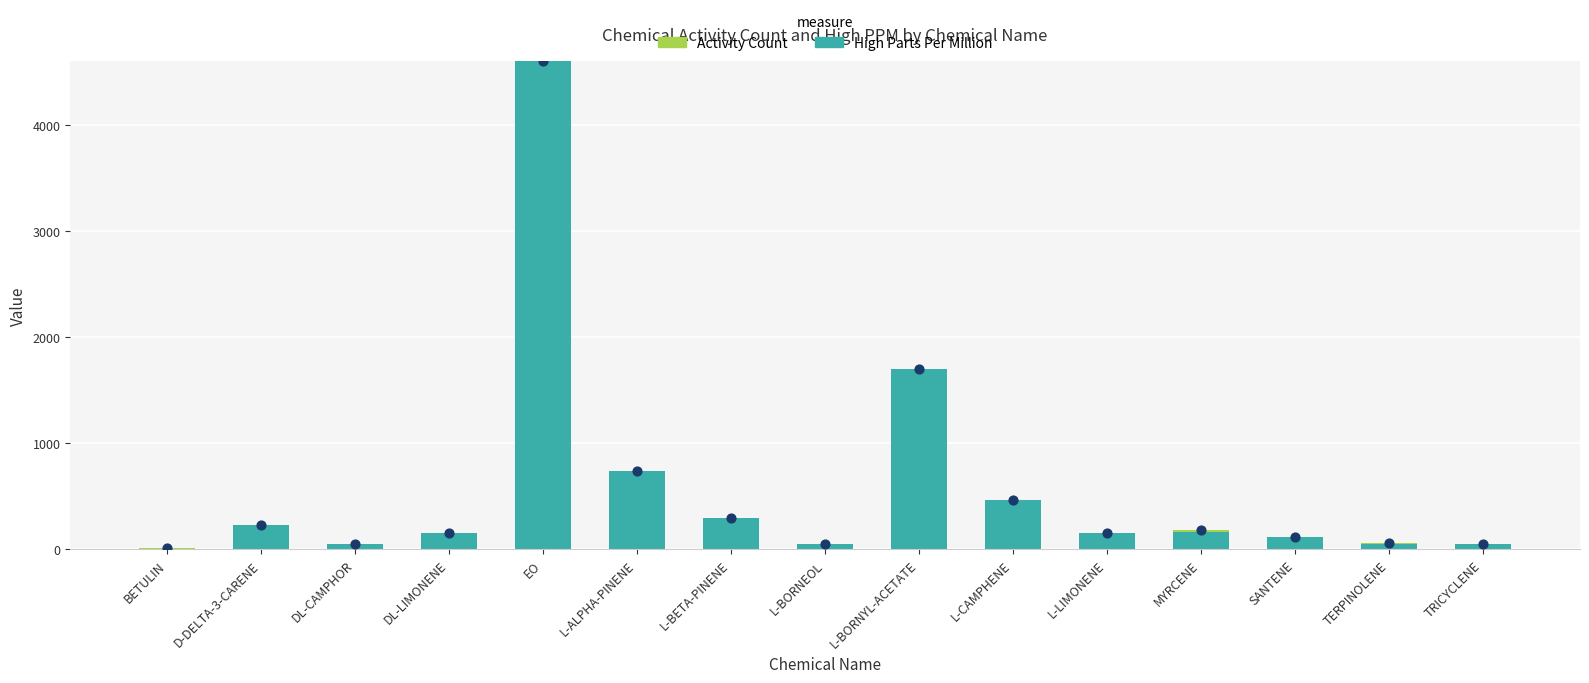

Which series has the widest spread of Y values?

High Parts Per Million